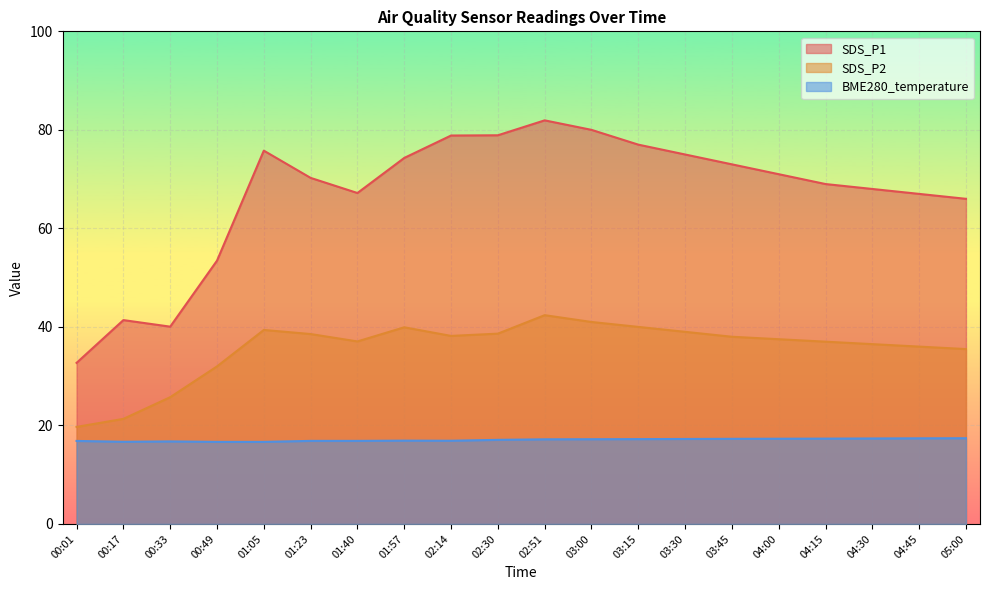

True or false: SDS_P2 and BME280_temperature intersect in this chart.

False